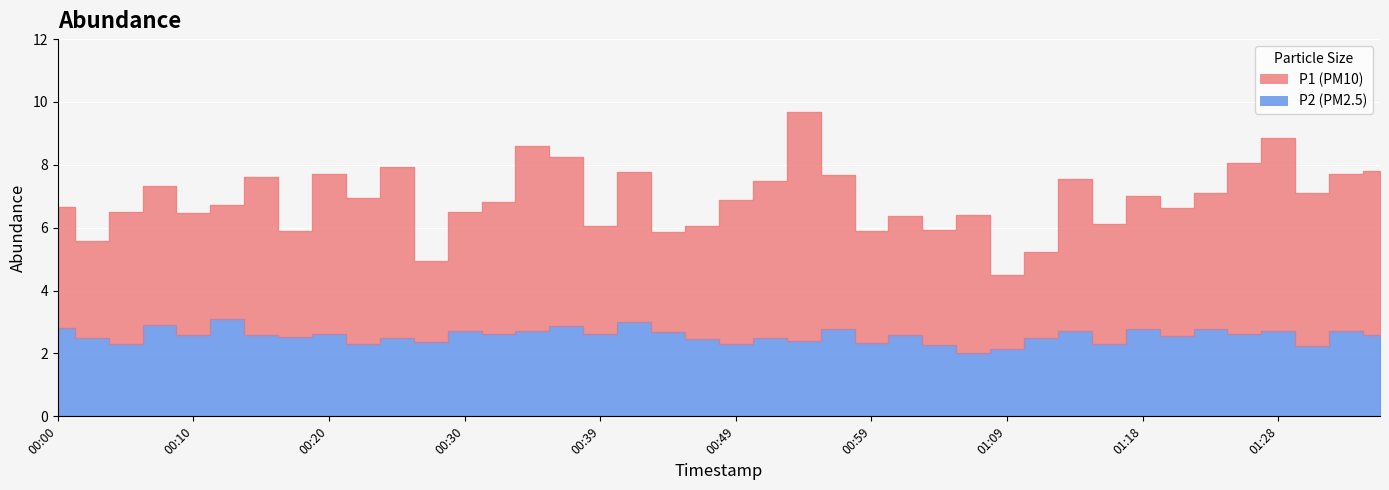

What is the minimum value shown in the chart?

2.0